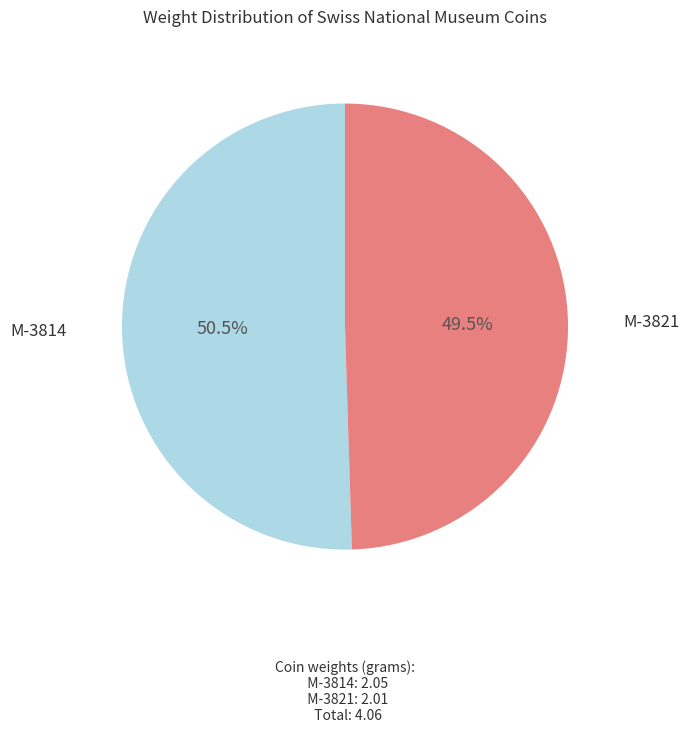

Which slice is the smallest?

M-3821